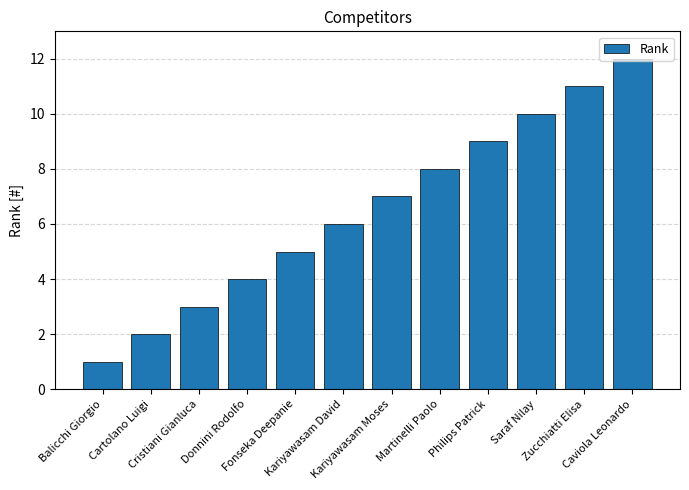

What is the change in value from Cartolano Luigi to Cristiani Gianluca?

+1